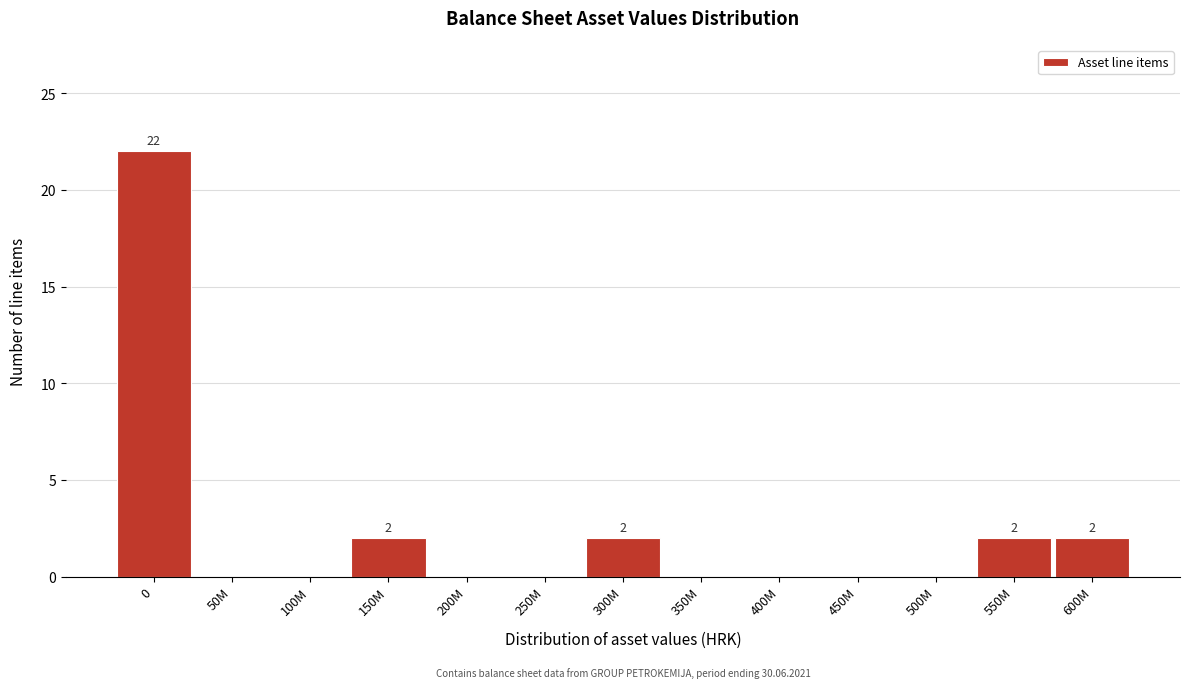

Reading left to right, extract all data points from this chart.

0=22	50M=0	100M=0	150M=2	200M=0	250M=0	300M=2	350M=0	400M=0	450M=0	500M=0	550M=2	600M=2